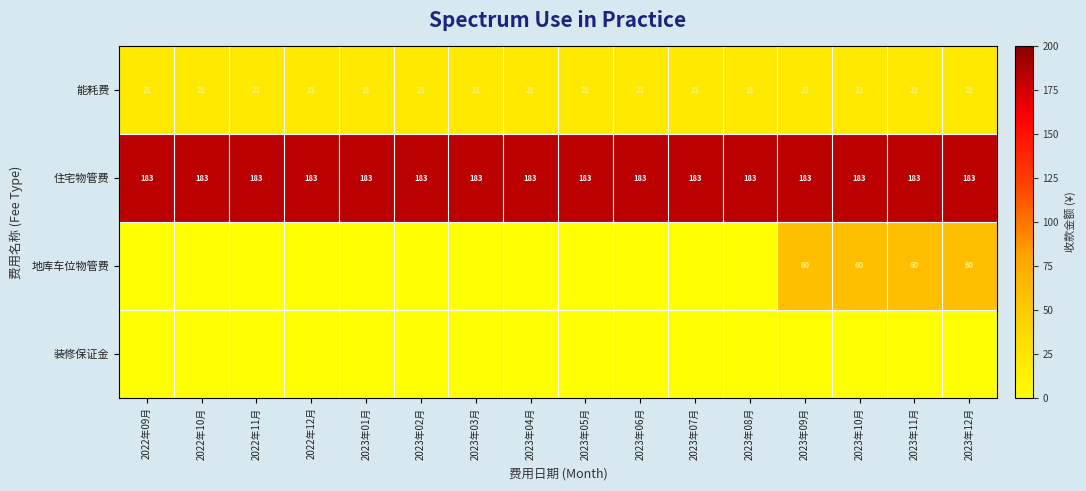

What is the sum of all 住宅物管费 values?

2928